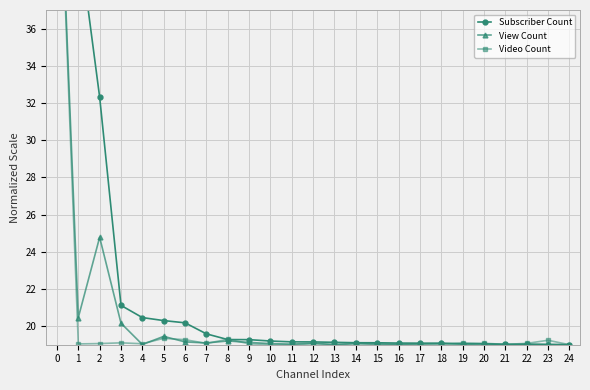

True or false: Subscriber Count and Video Count cross at least once.

True